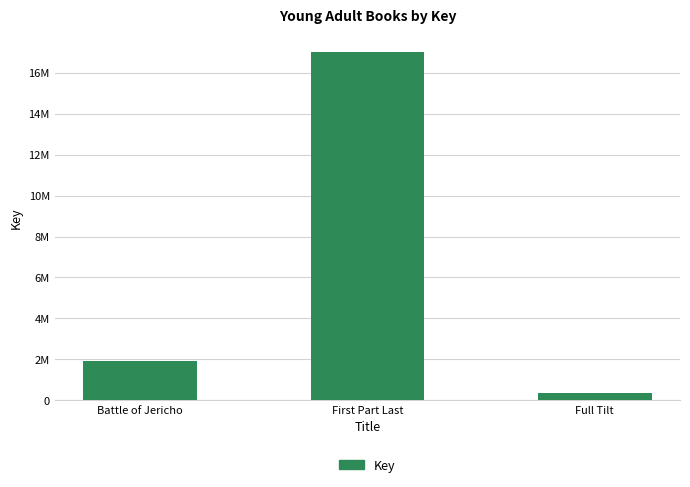

Is it true that the value at Battle of Jericho is 1908095?

True